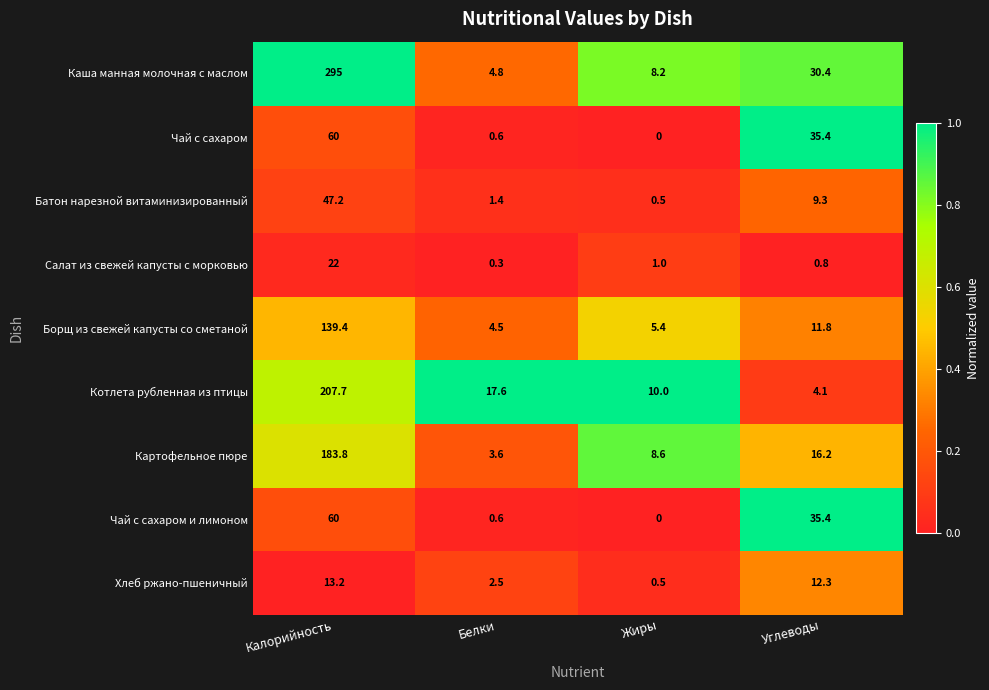

Where does the Батон нарезной витаминизированный series first go above 9?

Калорийность